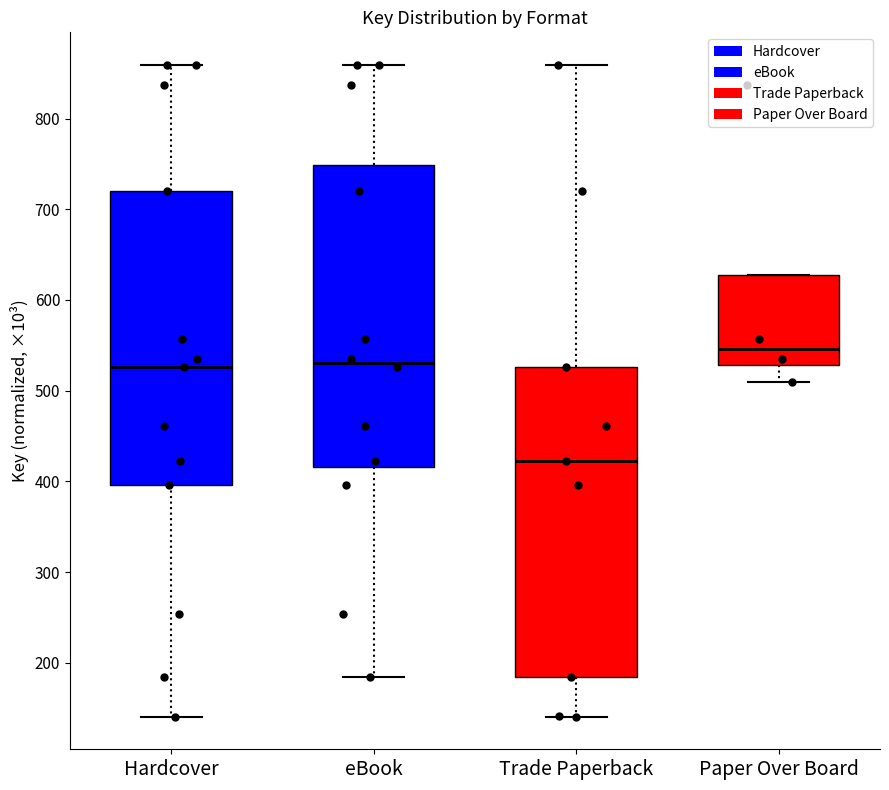

Which box's median line is the lowest?

Trade Paperback